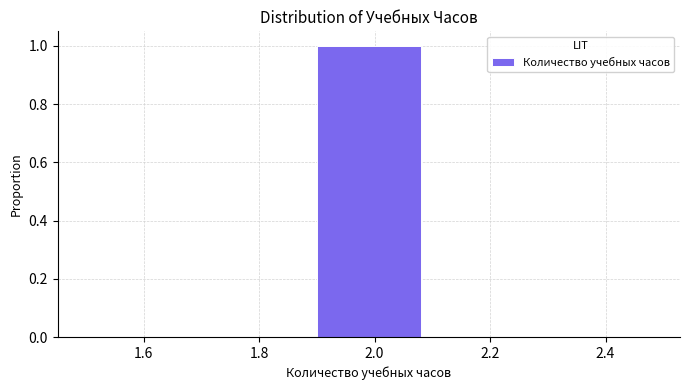

Reading left to right, list every bar in this chart as the range it spans on the x-axis followed by its height. The values are not printed on the chart, so give them approximately, as read against the axis.

1.5 to 1.7: 0
1.7 to 1.9: 0
1.9 to 2.1: 1
2.1 to 2.3: 0
2.3 to 2.5: 0